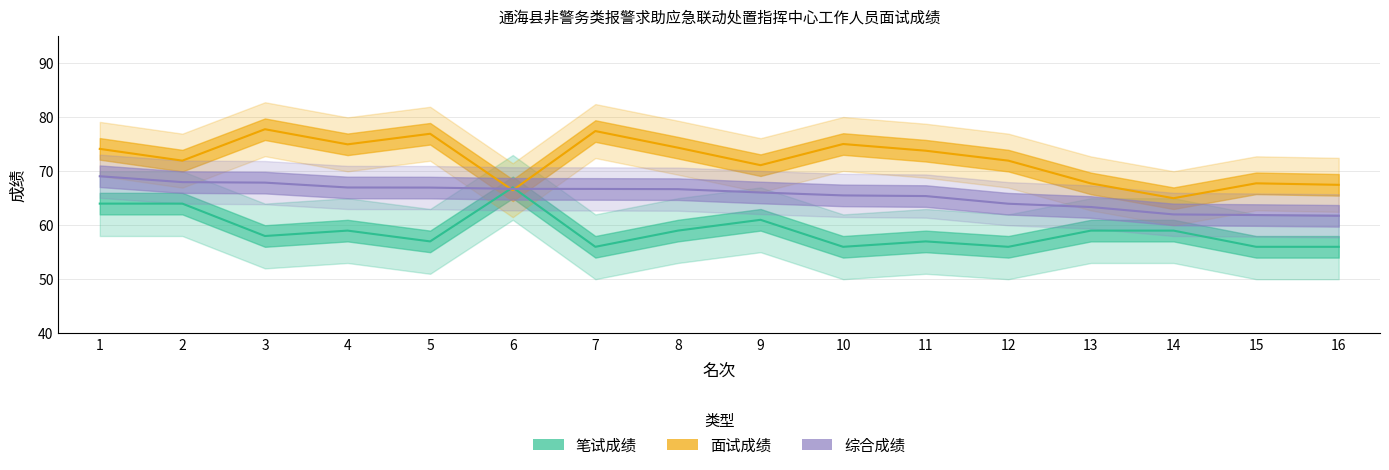

True or false: 综合成绩 has more than 0 points higher than both neighbors.

False